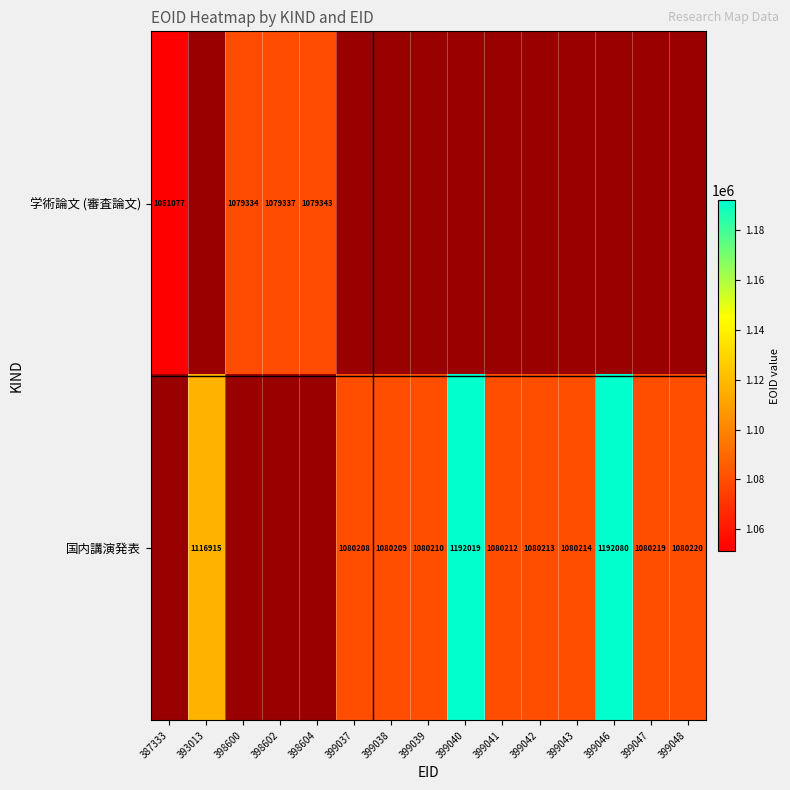

What is the sum of the 国内講演発表 values at 399042 and 399047?

2160432